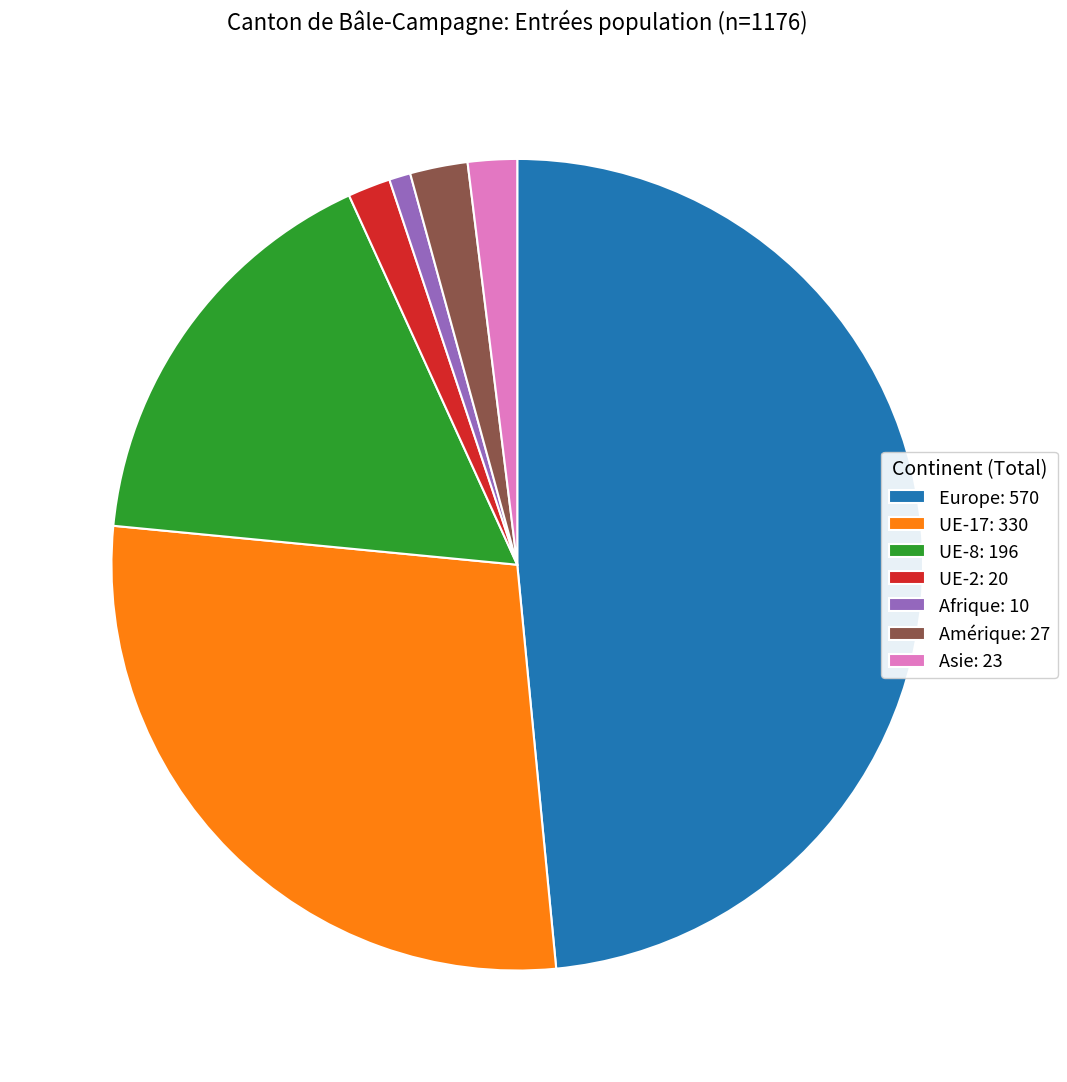

Combined, do UE-2: 20 and UE-17: 330 account for over 50%?

No